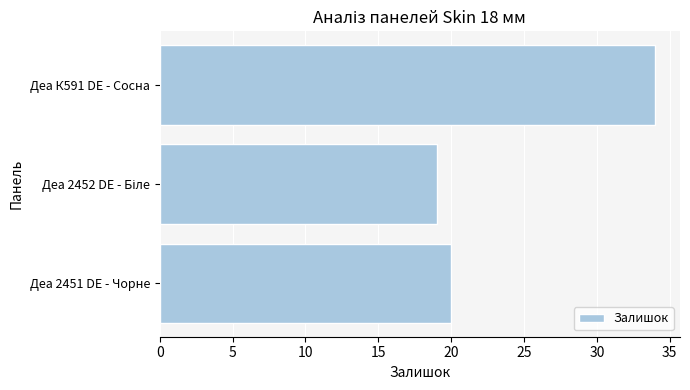

Reading top to bottom, transcribe all the data shown in this chart.

34	19	20